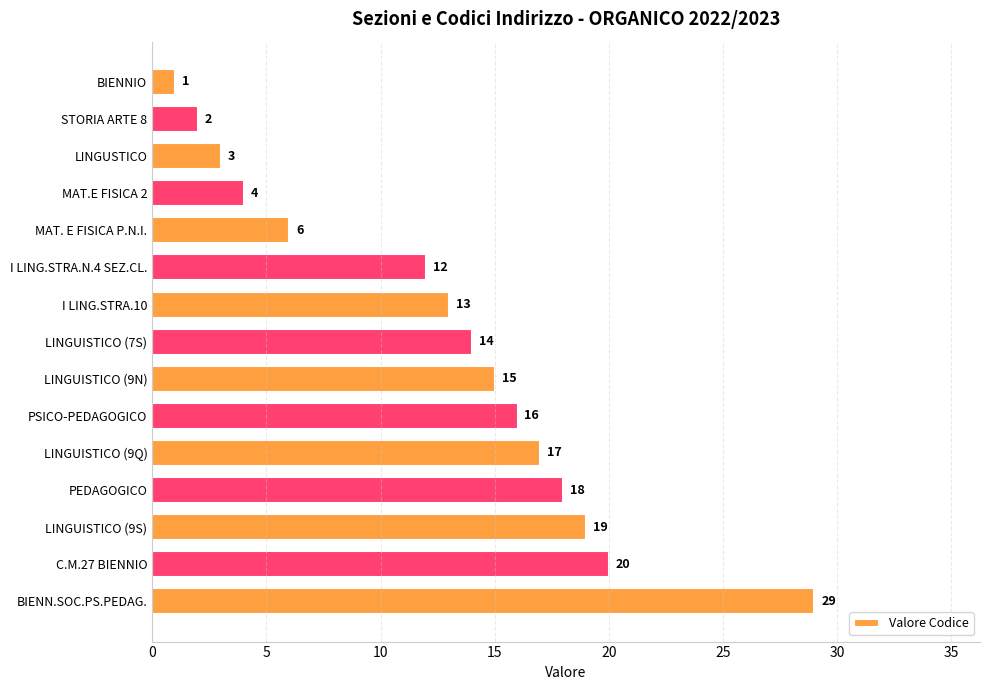

Is it true that the value at I LING.STRA.N.4 SEZ.CL. is 12?

True